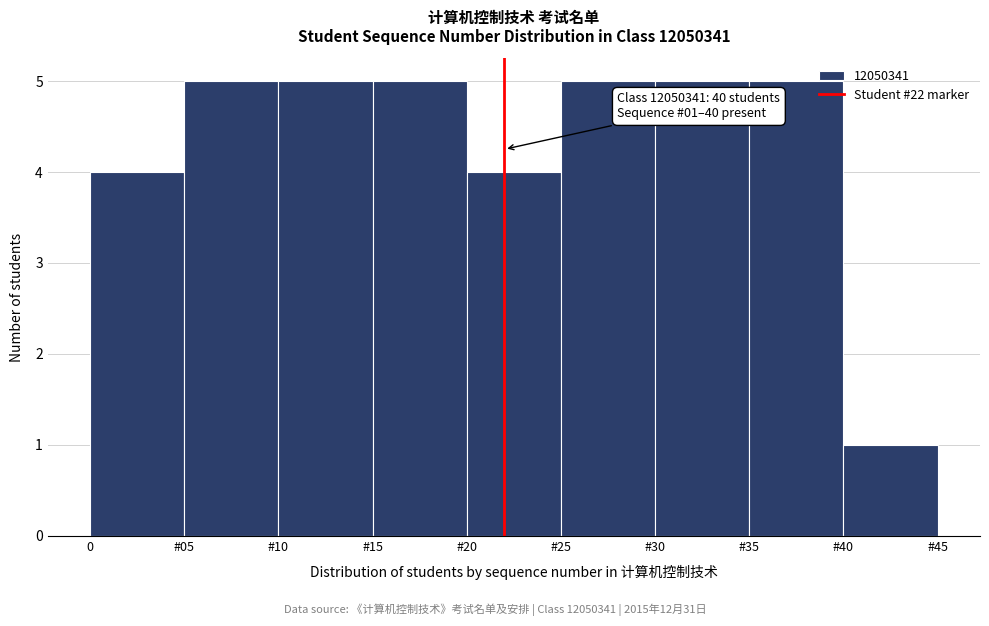

Reading right to left, list all the values displayed in this chart.

#40=1	#35=5	#30=5	#25=5	#20=4	#15=5	#10=5	#05=5	0=4